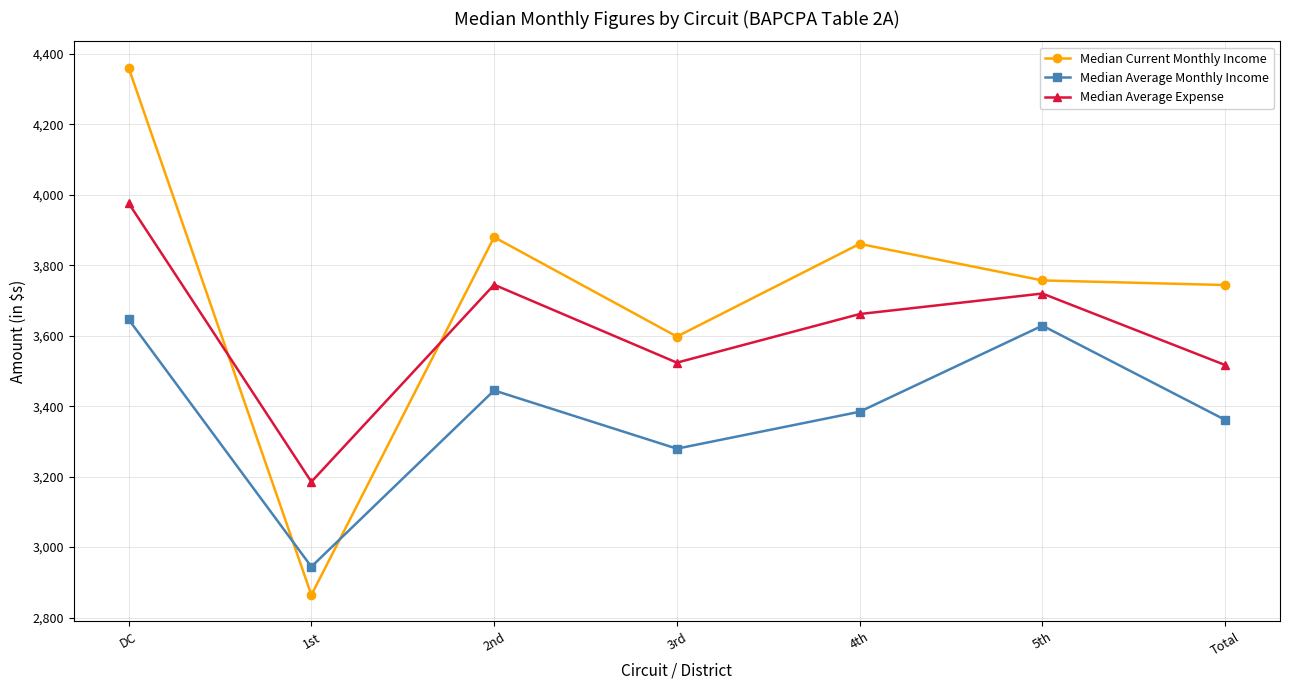

Reading left to right, transcribe all the data shown in this chart.

Median Current Monthly Income: DC=4361.2	1st=2864.1	2nd=3880.1	3rd=3597.8	4th=3861.0	5th=3757.2	Total=3744.2
Median Average Monthly Income: DC=3646.7	1st=2944.4	2nd=3444.9	3rd=3279.5	4th=3384.4	5th=3628.8	Total=3361.2
Median Average Expense: DC=3976.7	1st=3185.5	2nd=3745.0	3rd=3523.8	4th=3661.8	5th=3720.0	Total=3517.0